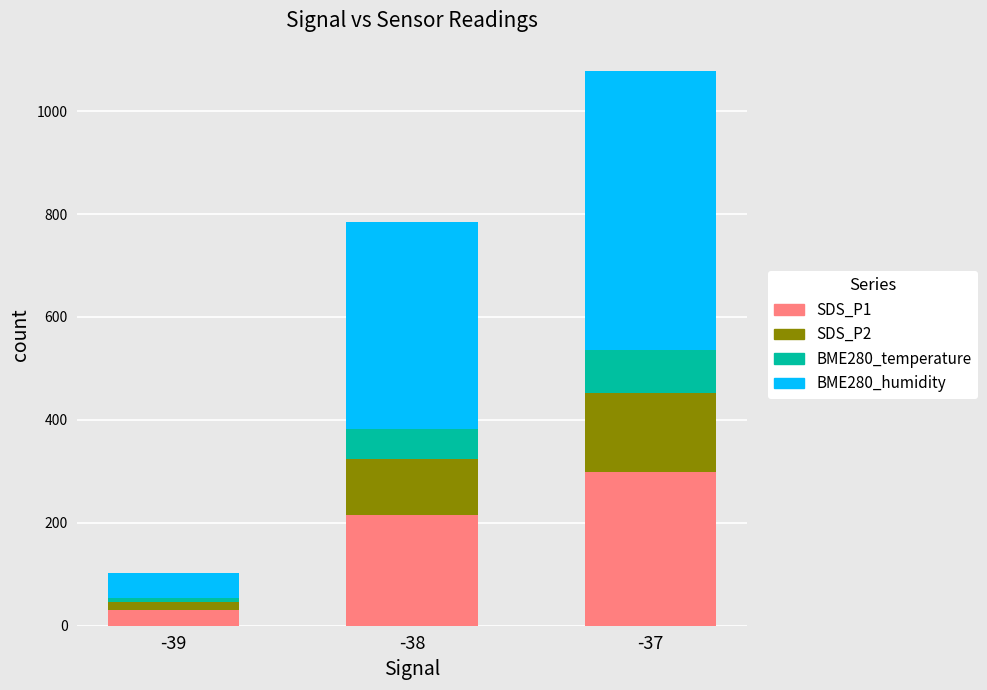

What is the highest value of the SDS_P1 series?

298.5